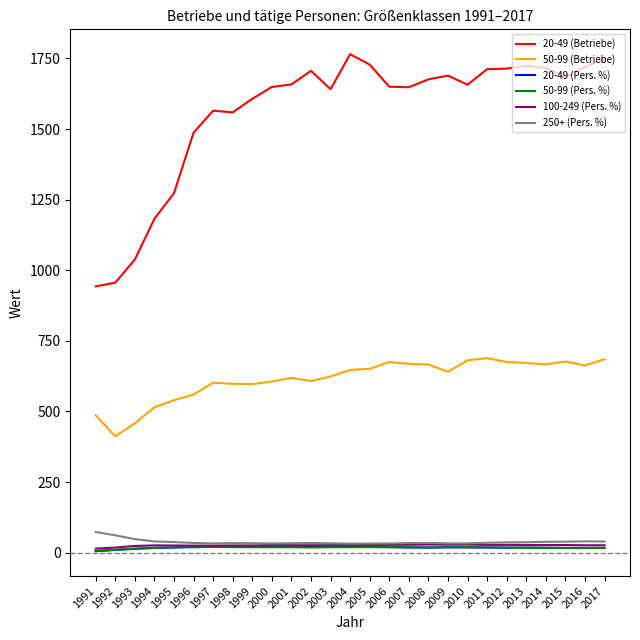

Which series has the widest spread of values?

20-49 (Betriebe)